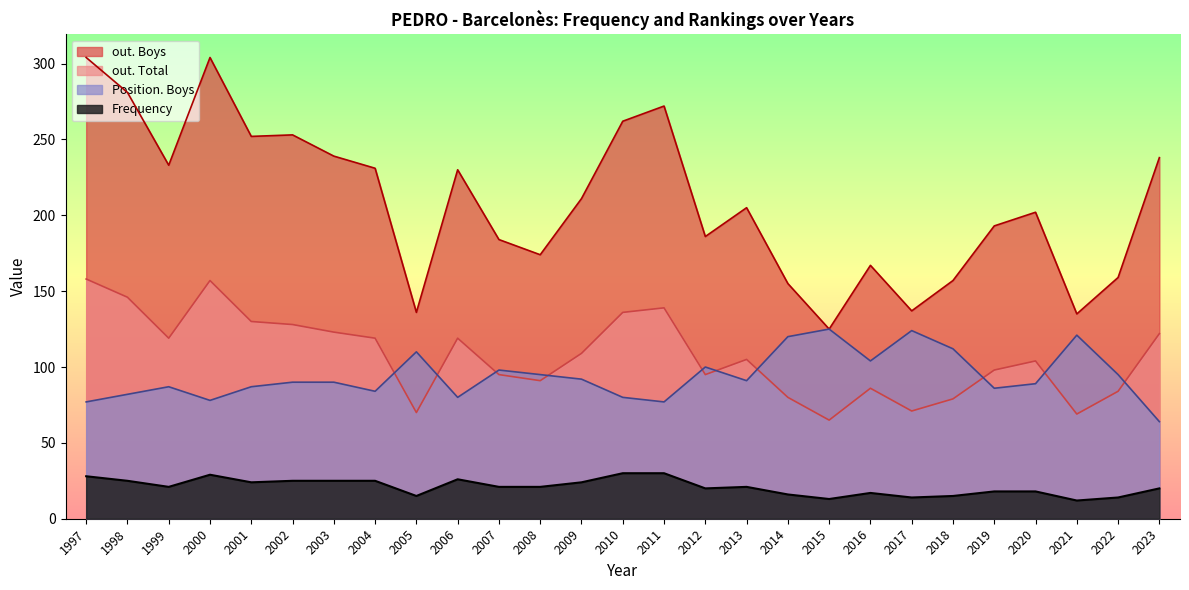

How many interior local peaks does the Frequency series have?

4